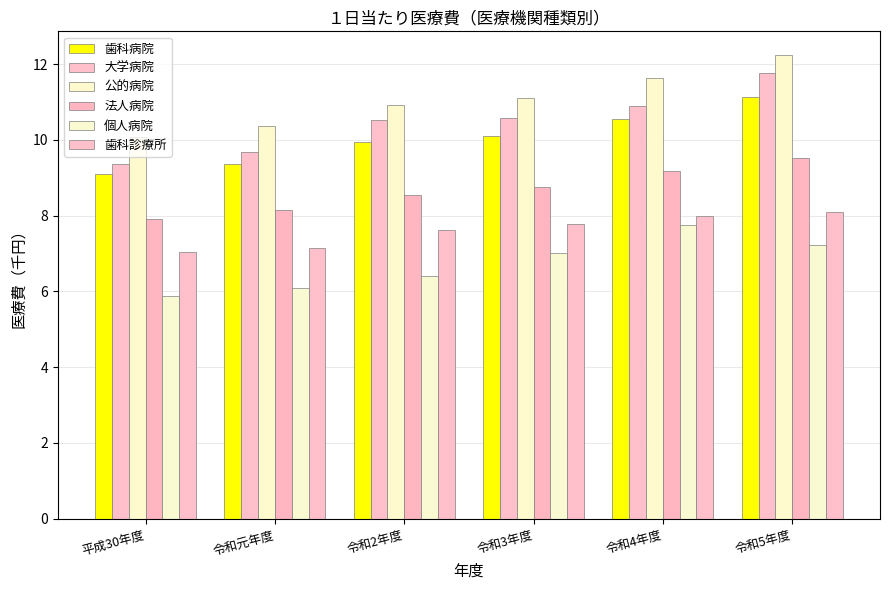

At which category is the sum across all series the highest?

令和5年度